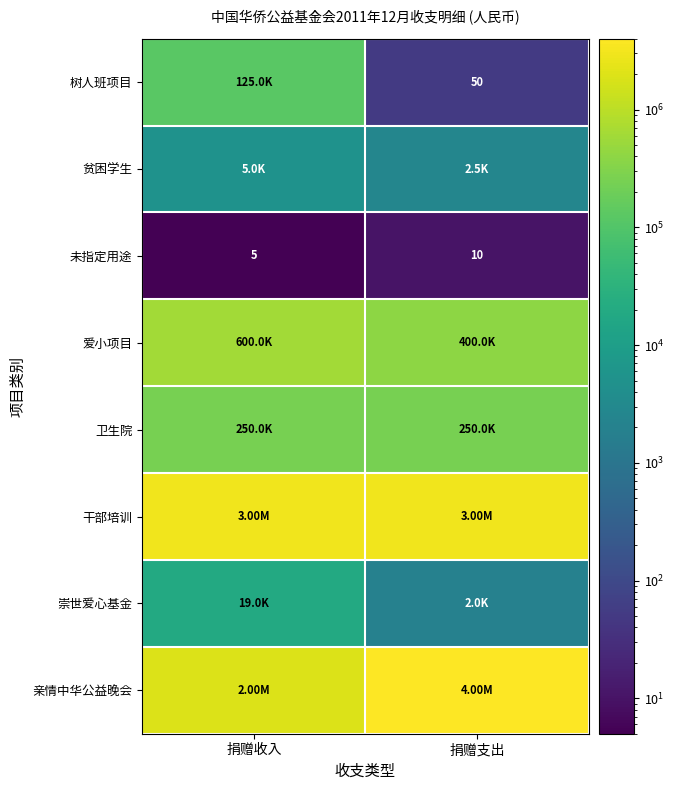

At how many categories does at least one series exceed 2401303?

2